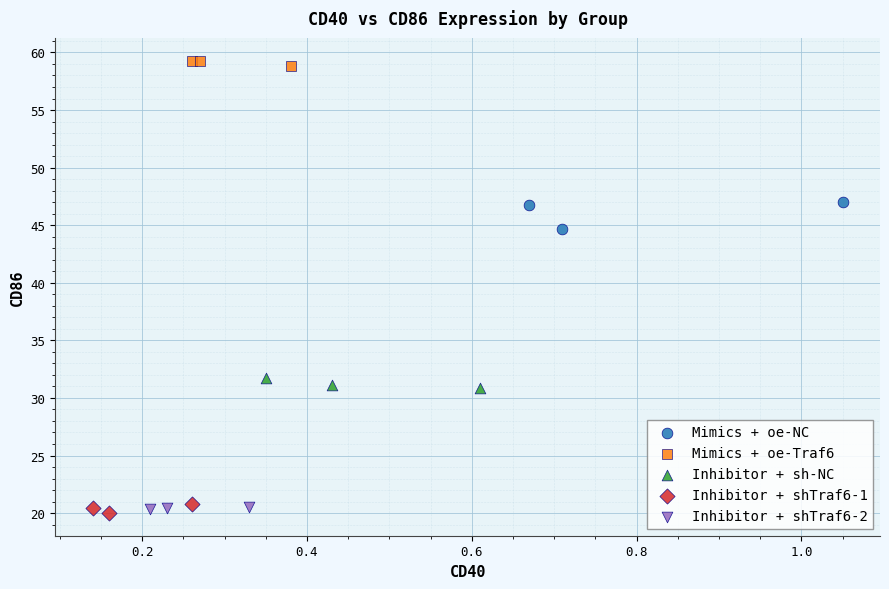

Which series reaches the maximum Y coordinate?

Mimics + oe-Traf6